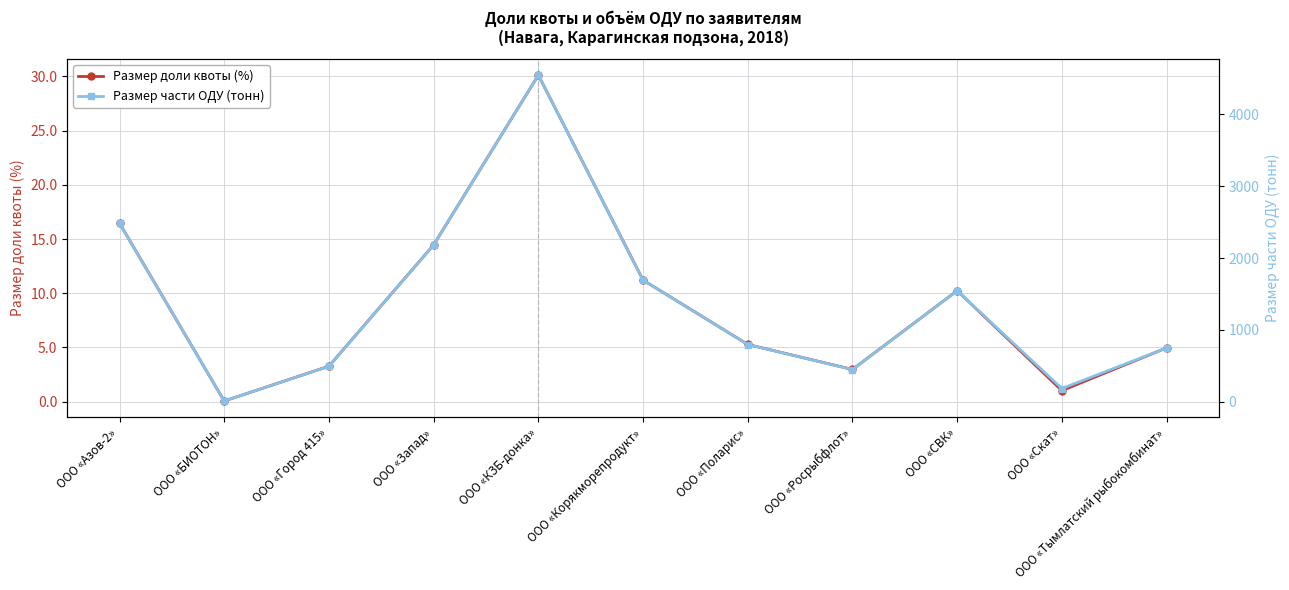

Is it true that Размер доли квоты (%) equals 3.3 at ООО «Город 415»?

True